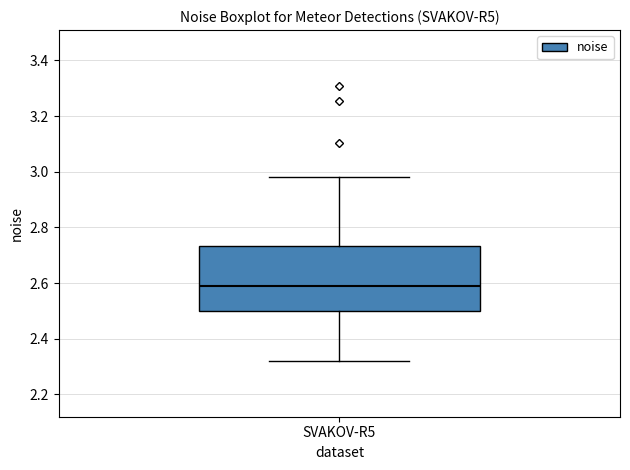

Read this box plot against the y-axis: the position of the median line, the range covered by the box, and the ends of both whiskers. The values are not printed on the chart, so give them approximately, as read against the axis.

median 2.60, box 2.50 to 2.74, whiskers 2.32 to 2.98